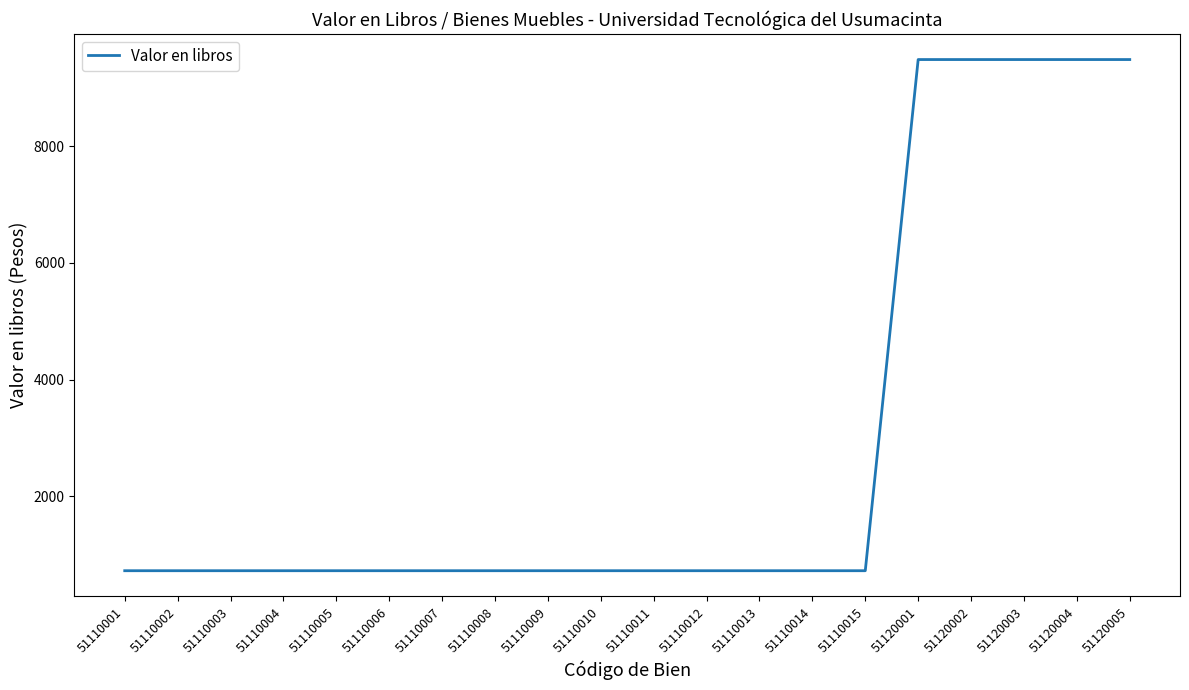

The chart shows a value of 724.5 at 51110003. True or false?

True